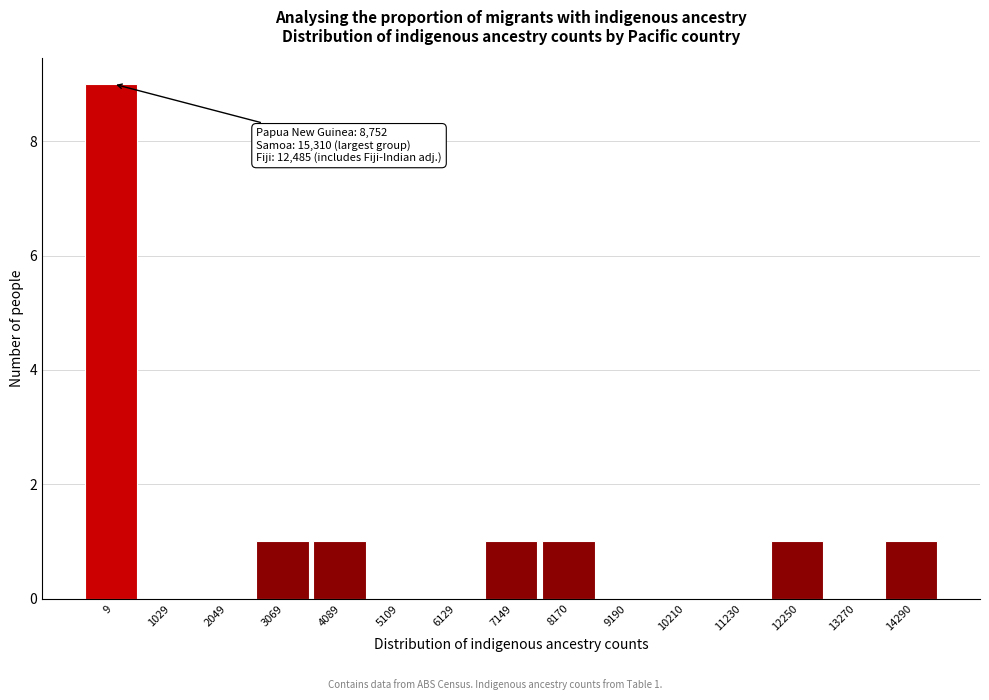

Reading left to right, extract all data points from this chart.

9=9	1029=0	2049=0	3069=1	4089=1	5109=0	6129=0	7149=1	8170=1	9190=0	10210=0	11230=0	12250=1	13270=0	14290=1